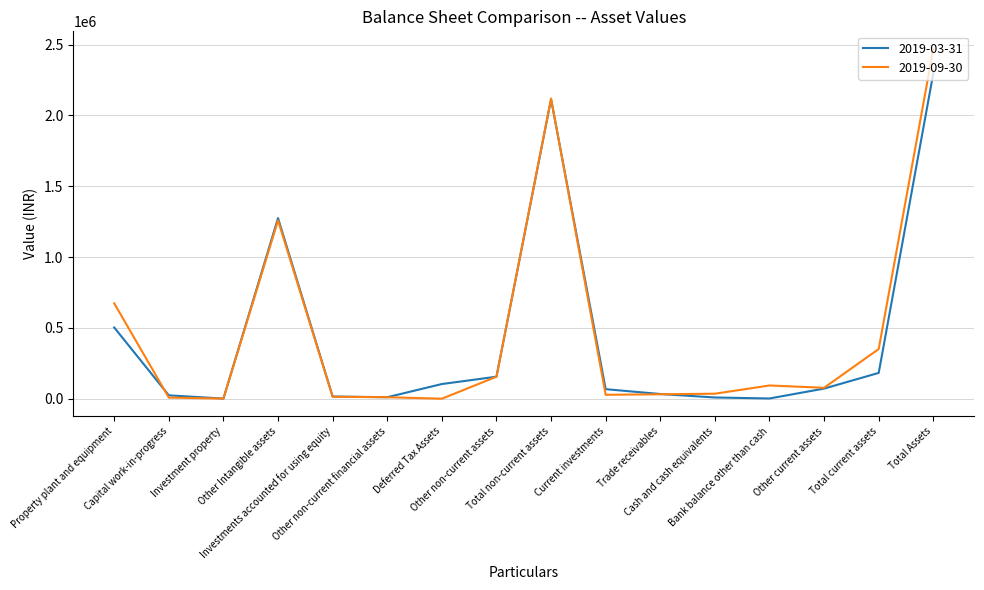

Rank the series by their maximum value, from highest to lowest.

2019-09-30, 2019-03-31